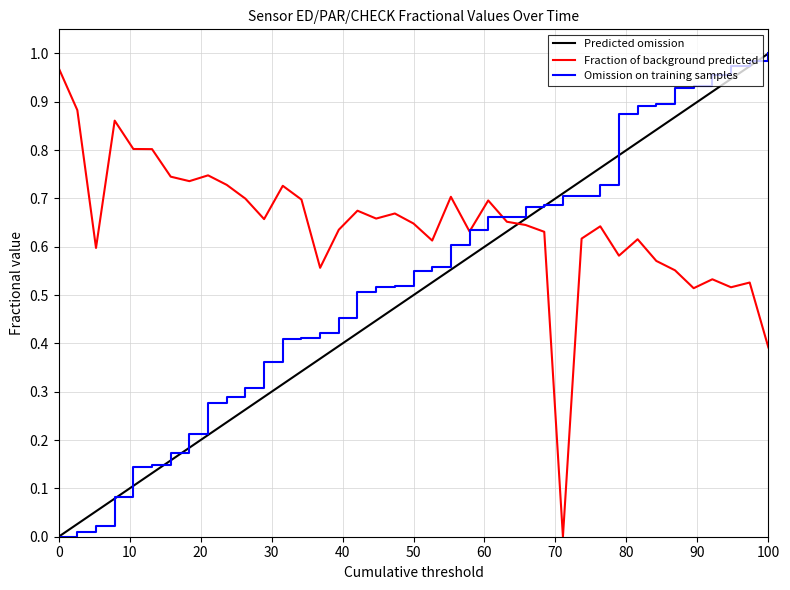

Which series has the largest total across all categories?

Fraction of background predicted